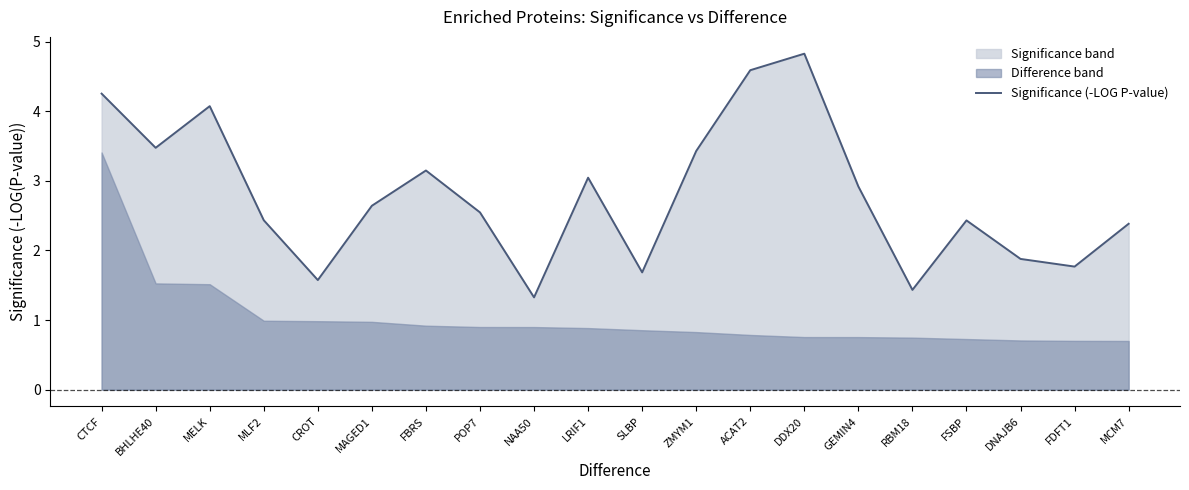

Which category has the lowest value in the Significance (-LOG P-value) series?

NAA50